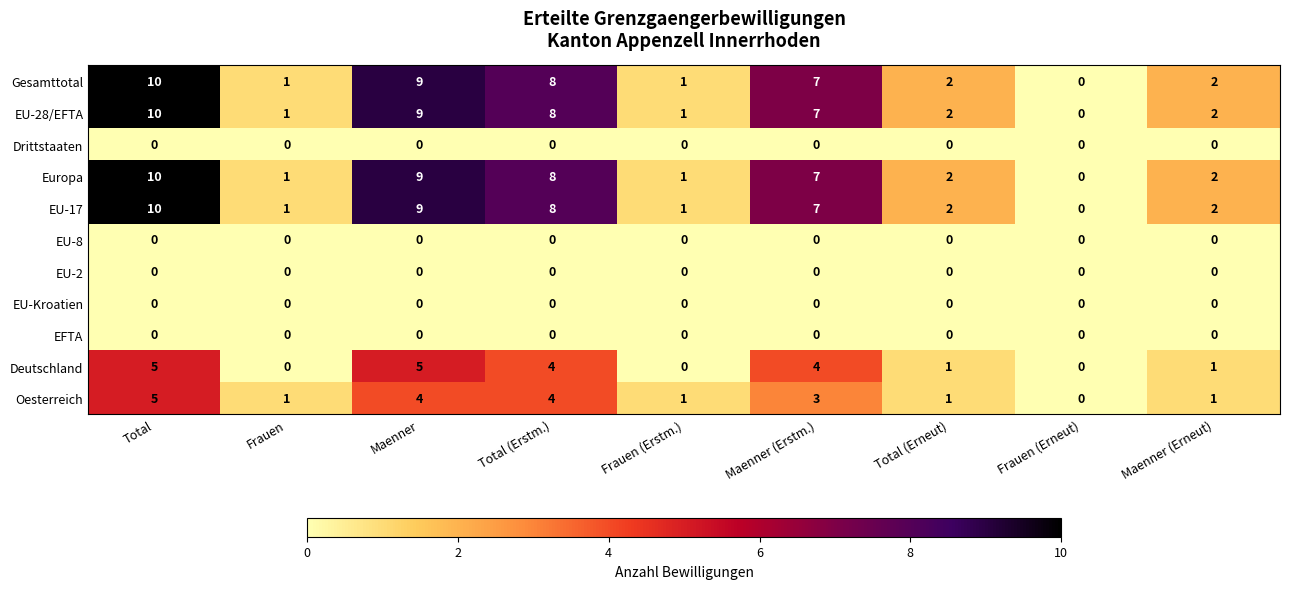

The EU-Kroatien series shows 0 at Frauen (Erstm.). True or false?

True